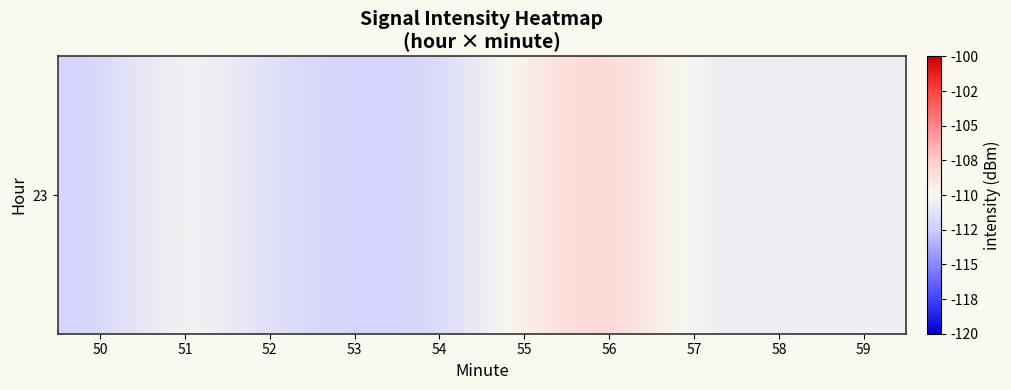

The chart shows a value of -156.8 at 50. True or false?

False